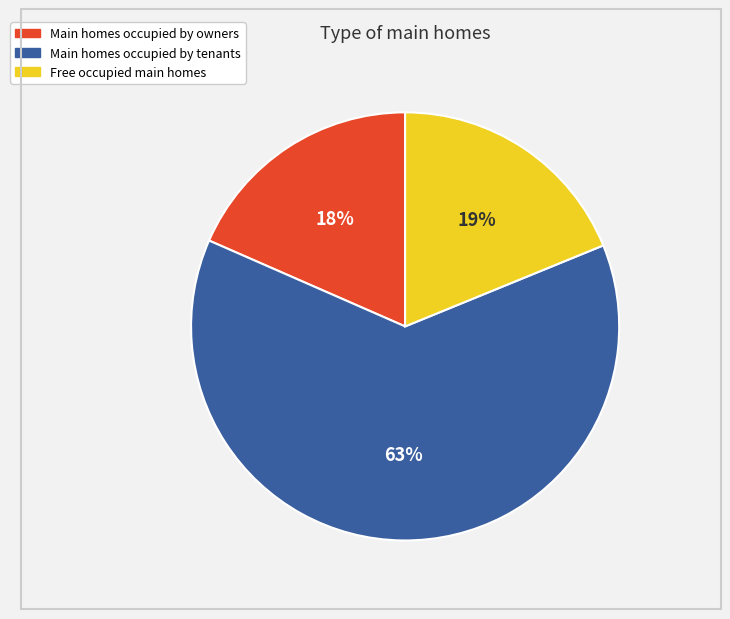

To the nearest percent, what is the average slice percentage?

33%